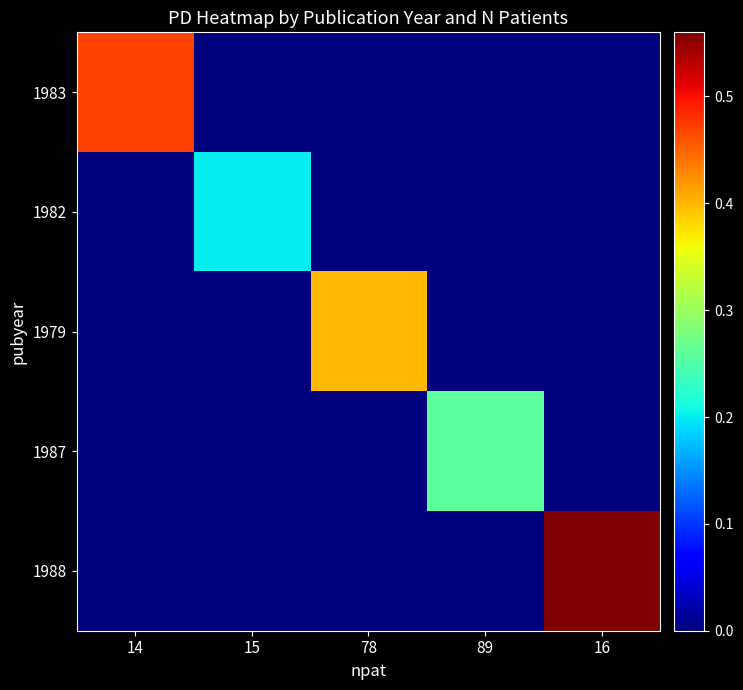

Which series has the largest total across all categories?

1988